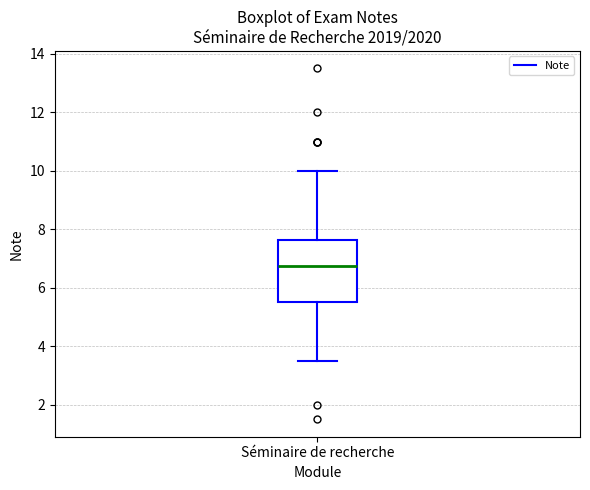

Read this box plot against the y-axis: the position of the median line, the range covered by the box, and the ends of both whiskers. The values are not printed on the chart, so give them approximately, as read against the axis.

median 6.8, box 5.6 to 7.6, whiskers 3.6 to 10.0